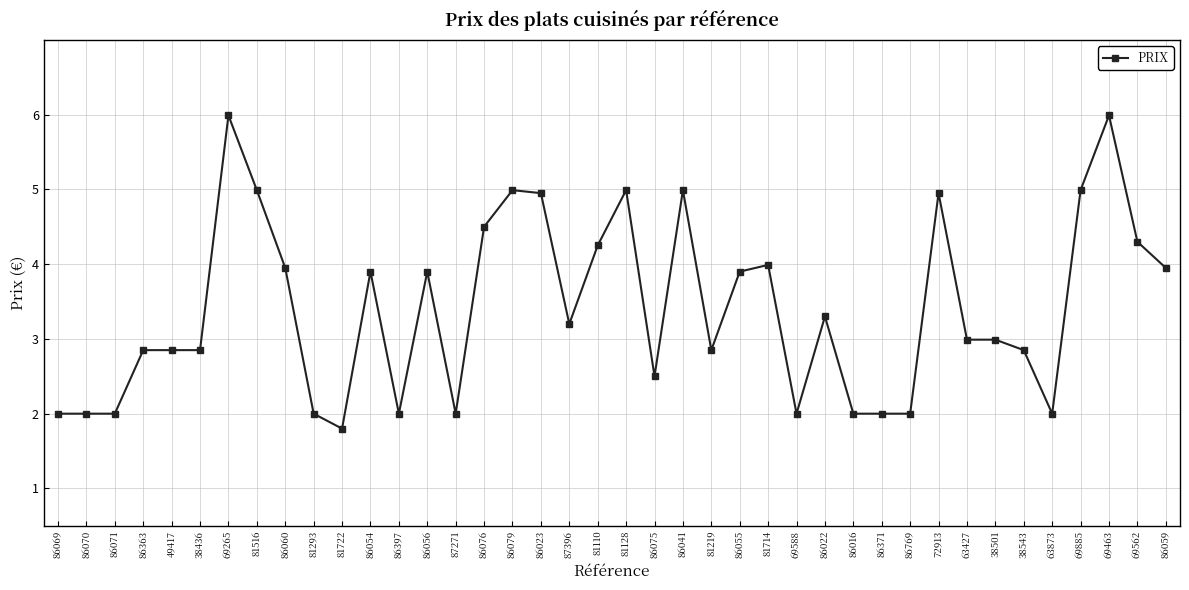

What is the difference between the maximum and minimum values?

4.2